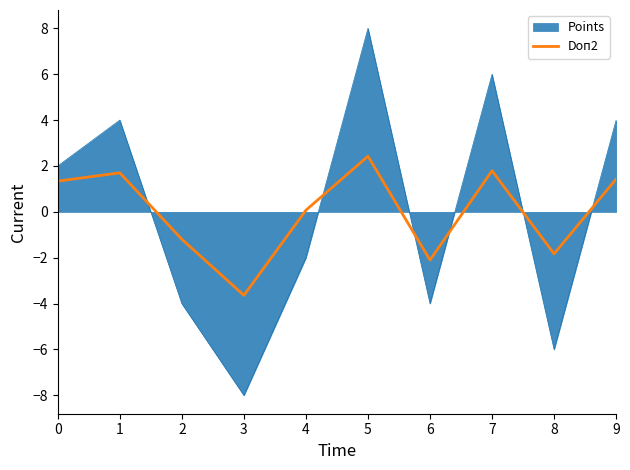

How many interior local peaks (higher than both neighbors) does the data have?

3